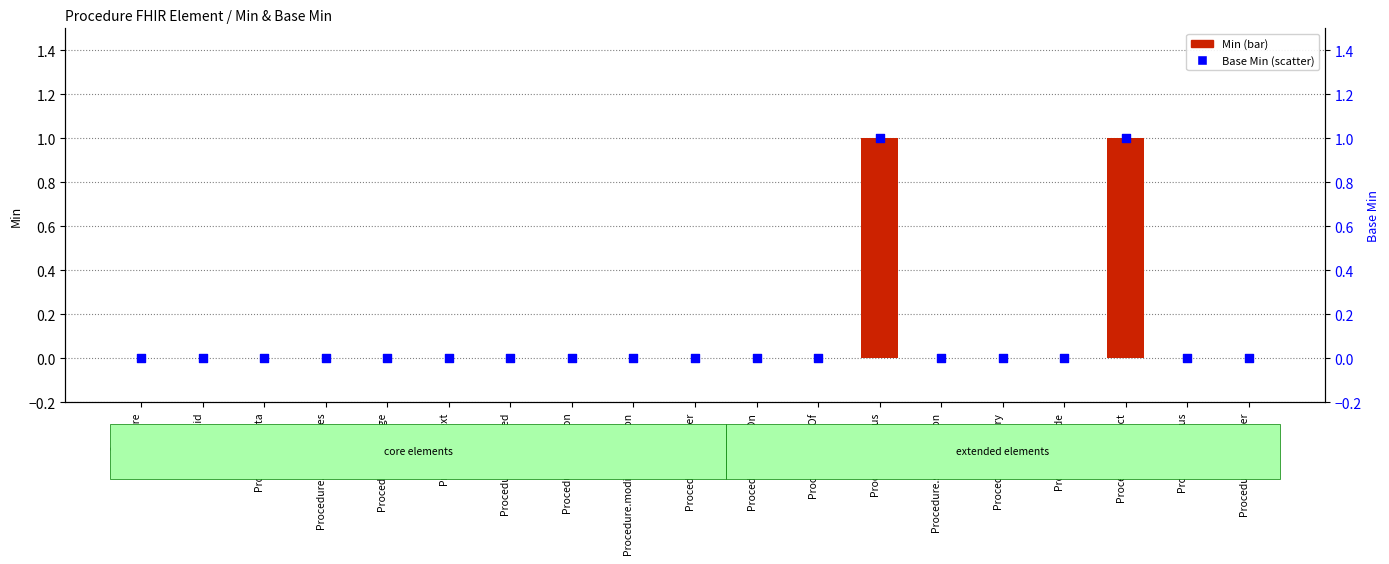

Which series has the largest Y range (max minus min)?

Min